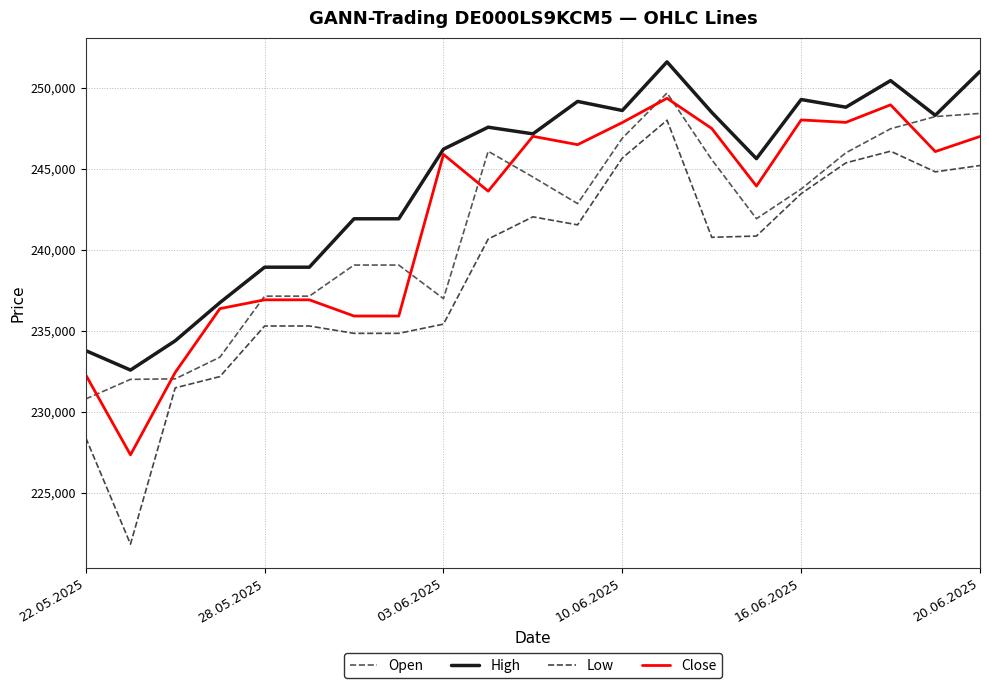

True or false: Low has more than 2 interior local peaks.

True